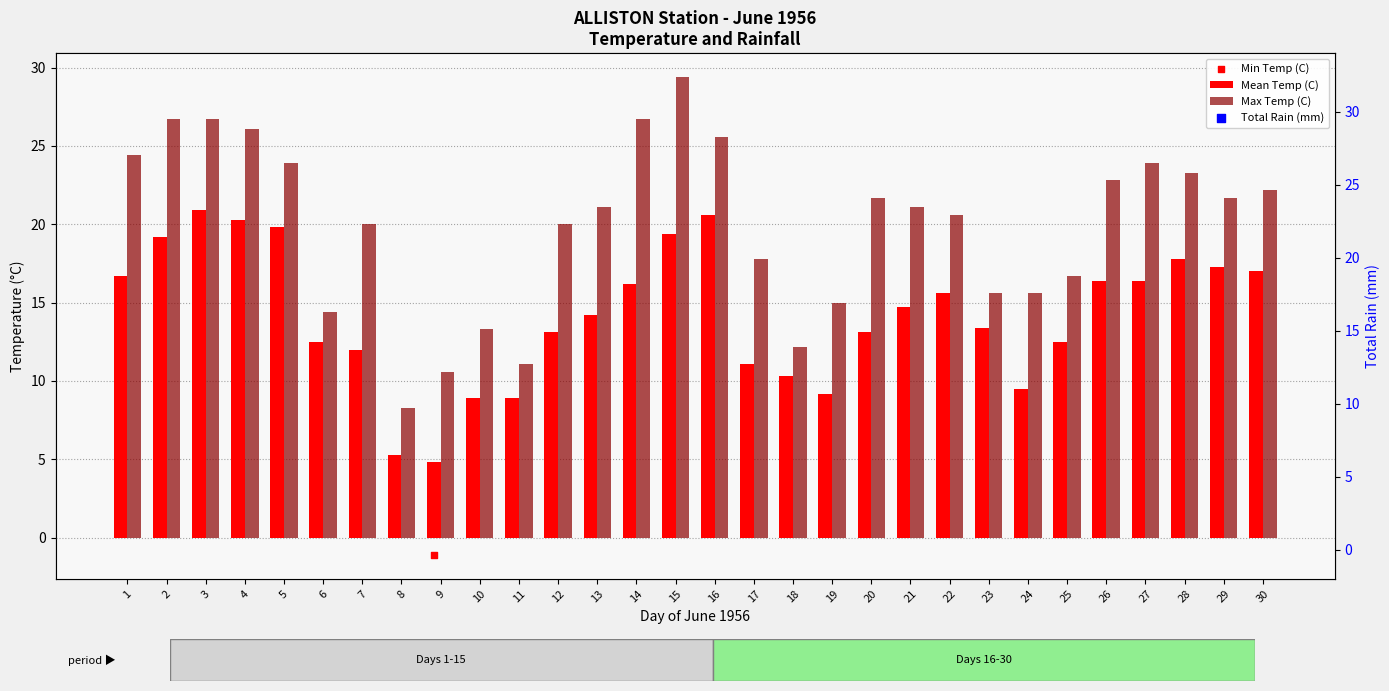

What are all the series names shown in the legend?

Mean Temp (C), Max Temp (C), Min Temp (C), Total Rain (mm)